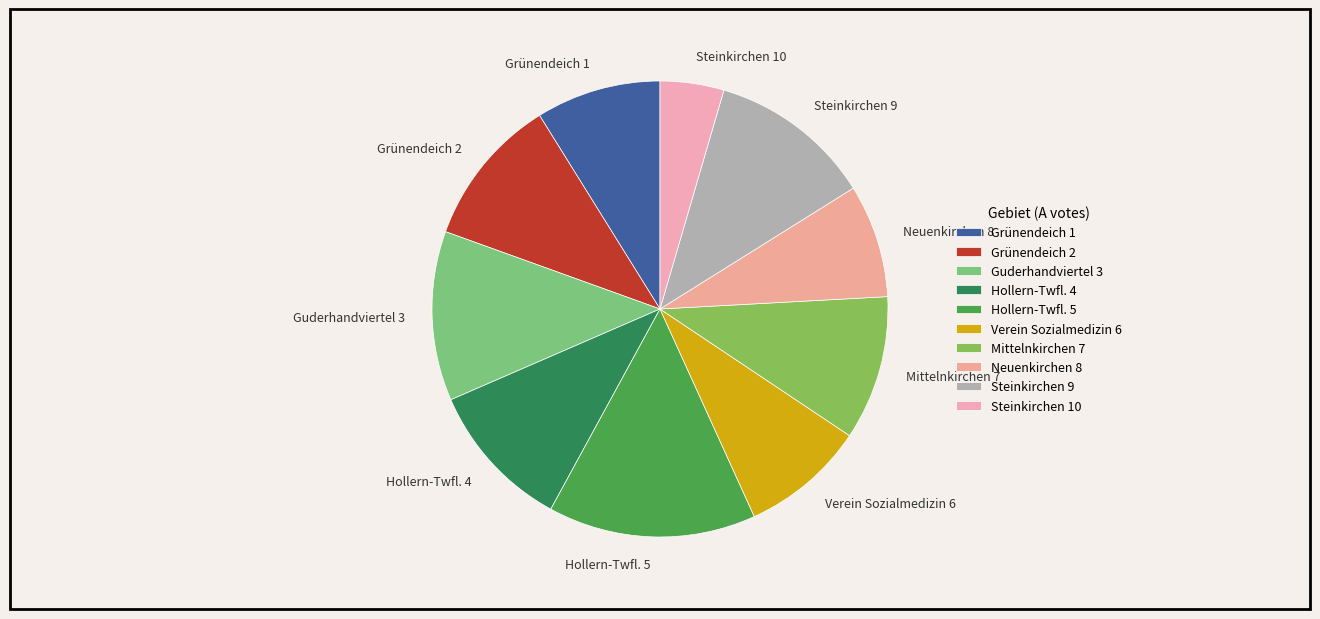

Combined, do Hollern-Twfl. 5 and Verein Sozialmedizin 6 account for over 50%?

No